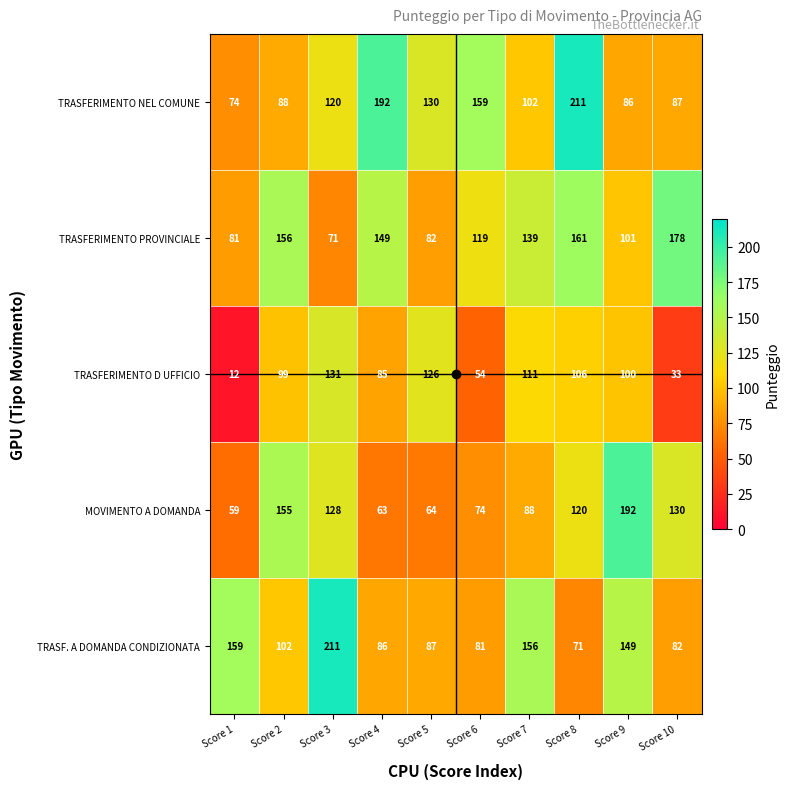

Rank the series at Score 8 from lowest to highest value.

TRASF. A DOMANDA CONDIZIONATA, TRASFERIMENTO D UFFICIO, MOVIMENTO A DOMANDA, TRASFERIMENTO PROVINCIALE, TRASFERIMENTO NEL COMUNE